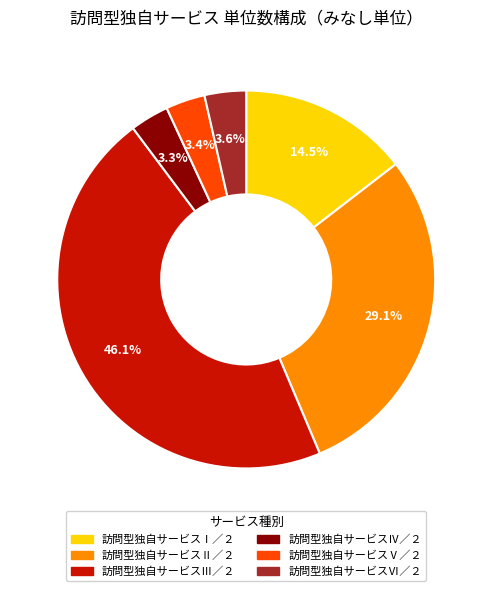

Count the number of slices in the pie.

6